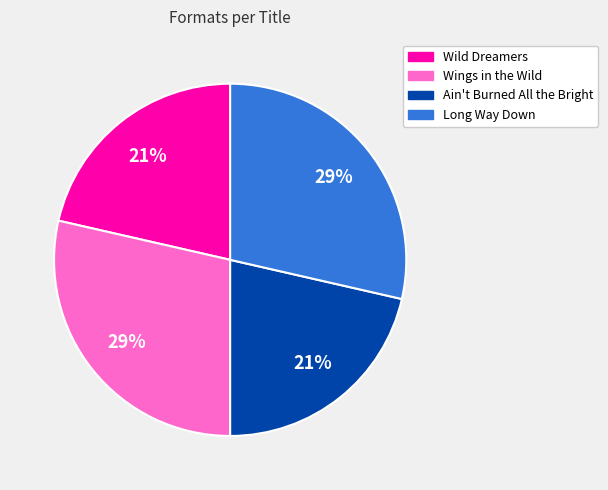

To the nearest percent, what percentage of the pie is Long Way Down?

29%